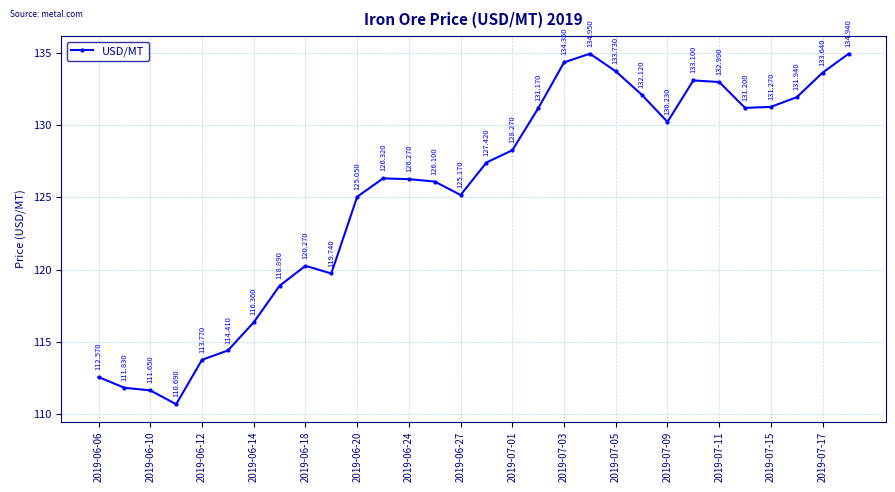

What is the smallest value displayed?

110.7